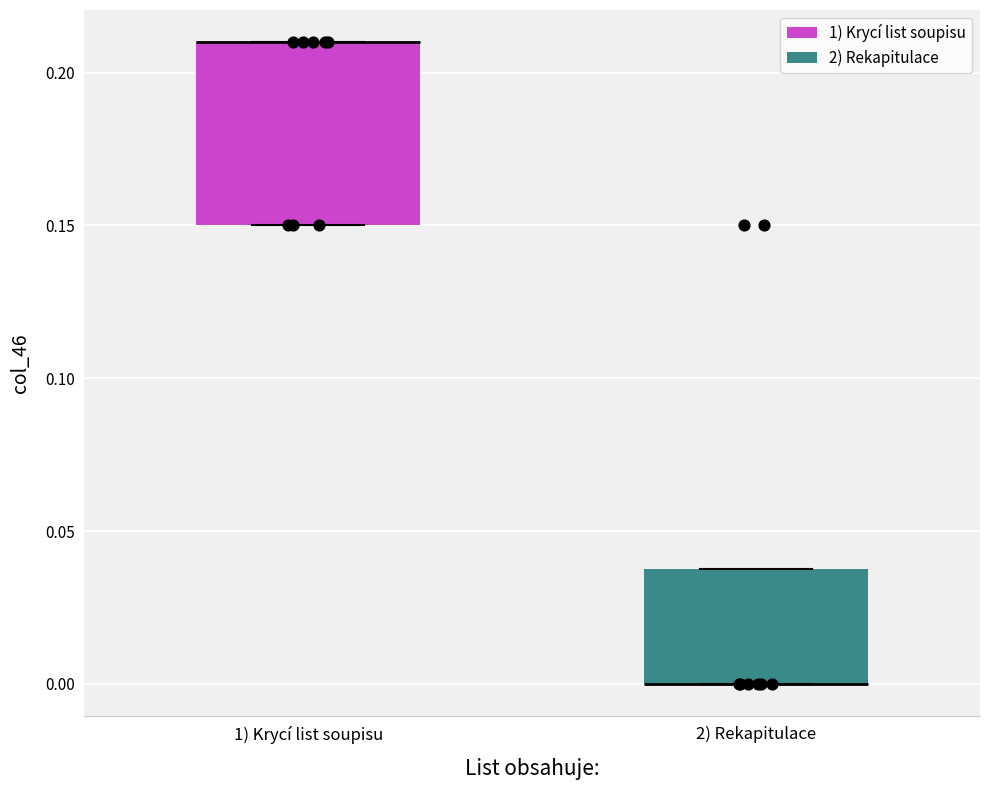

Reading left to right, read every box against the y-axis: the position of its median line, the range the box covers, and the ends of its whiskers. The values are not printed on the chart, so give them approximately, as read against the axis.

1) Krycí list soupisu: median 0.21 (drawn on the box's upper edge), box 0.15 to 0.21, whiskers 0.15 to 0.21
2) Rekapitulace: median 0.00 (drawn on the box's lower edge), box 0.00 to 0.04, whiskers 0.00 to 0.04